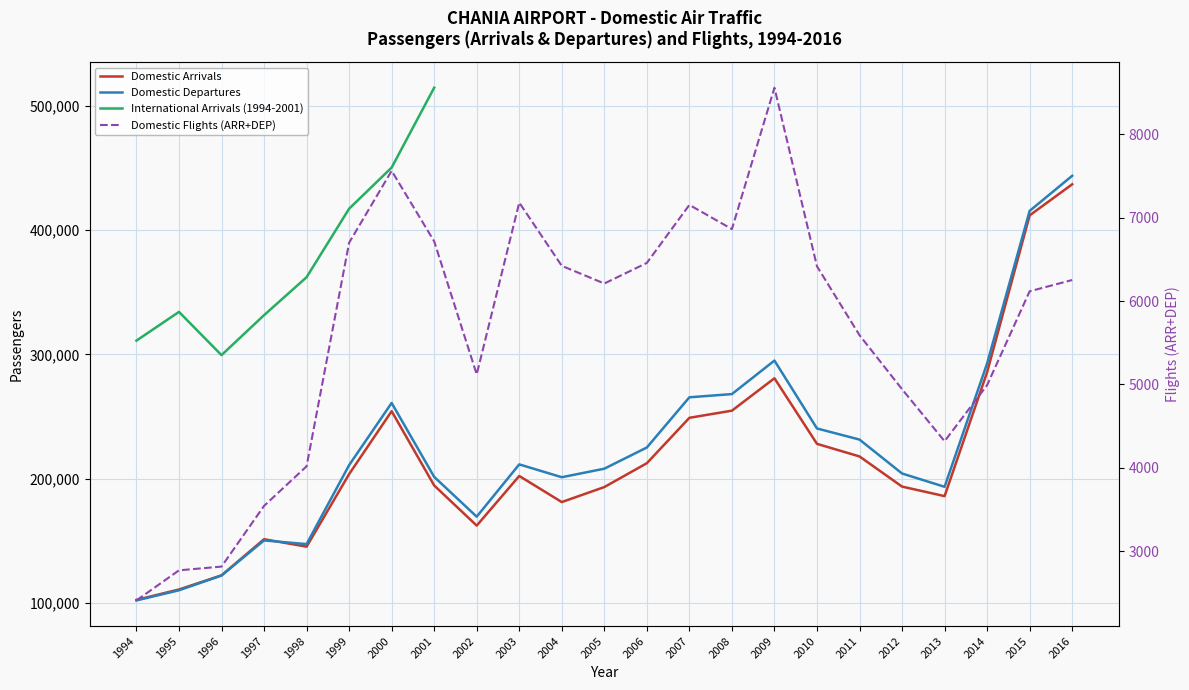

True or false: Domestic Flights (ARR+DEP) and Domestic Departures cross at least once.

False